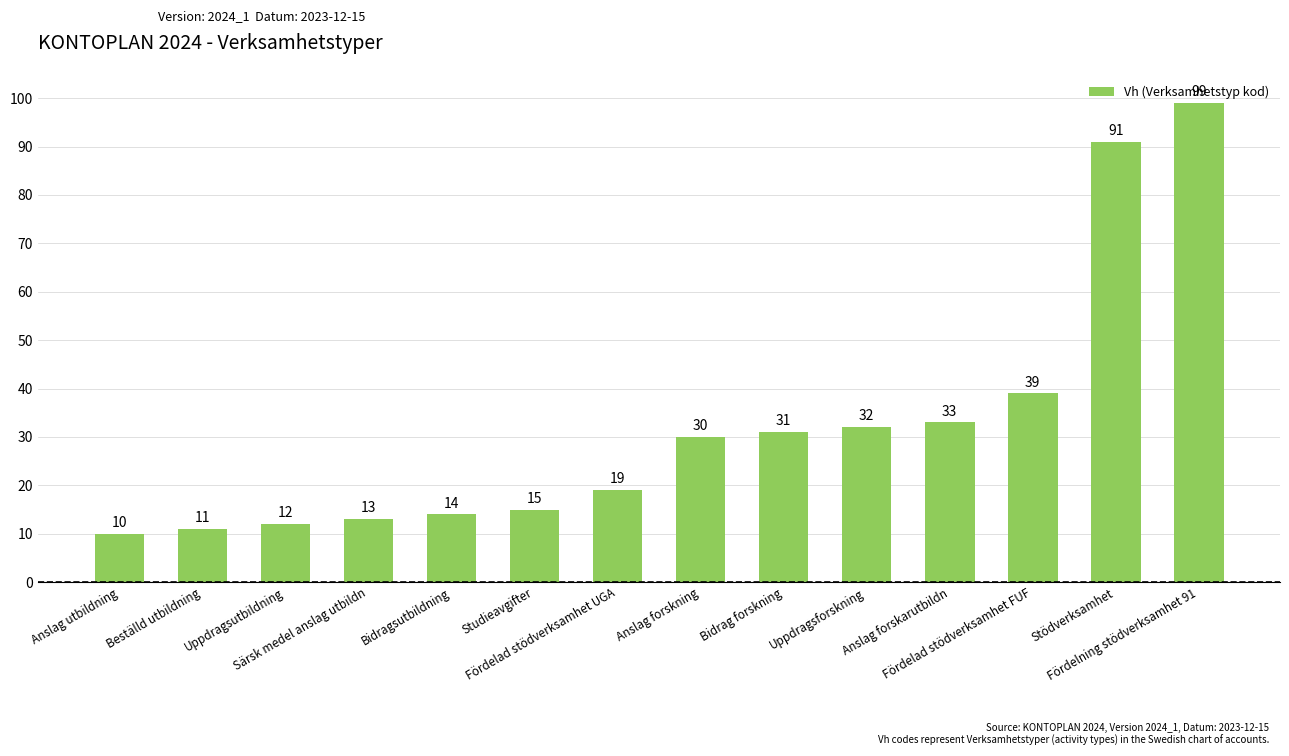

What is the average value?

32